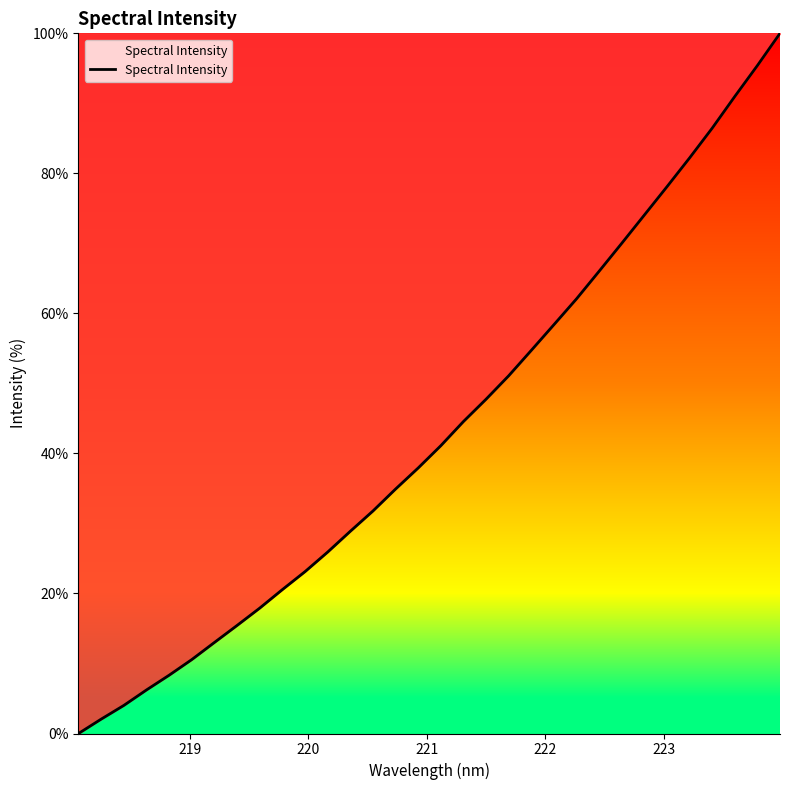

How many categories are shown in the chart?

32